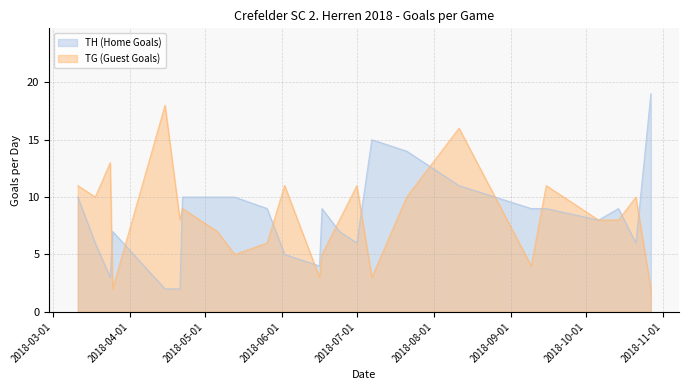

Reading left to right, what are all the values shown in this chart?

TH (Home Goals): 10	6	3	7	2	2	10	10	10	9	5	4	9	7	6	15	14	11	9	9	8	9	6	19
TG (Guest Goals): 11	10	13	2	18	8	9	7	5	6	11	3	5	8	11	3	10	16	4	11	8	8	10	2